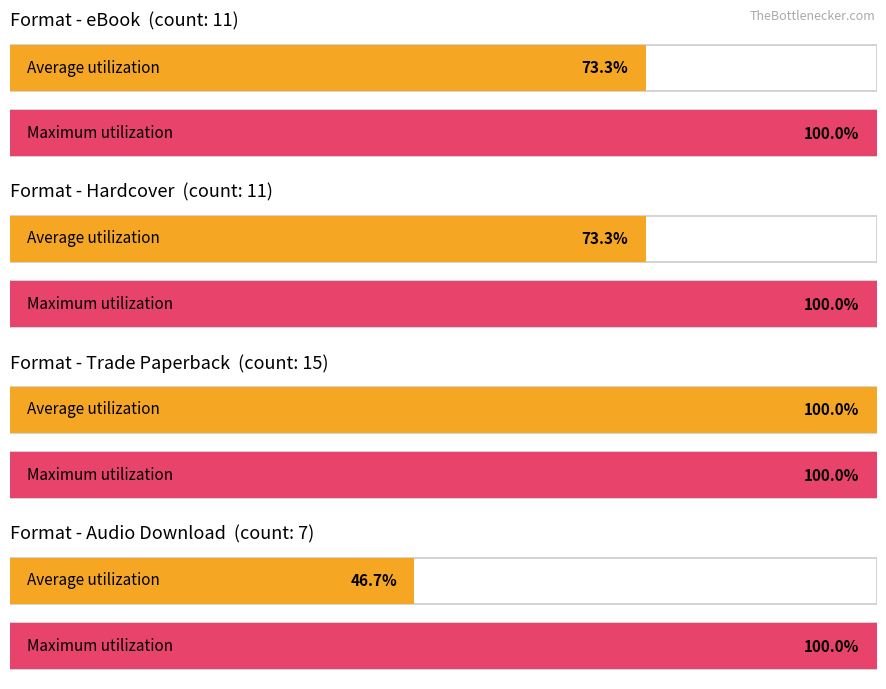

What position from the right is eBook?

4